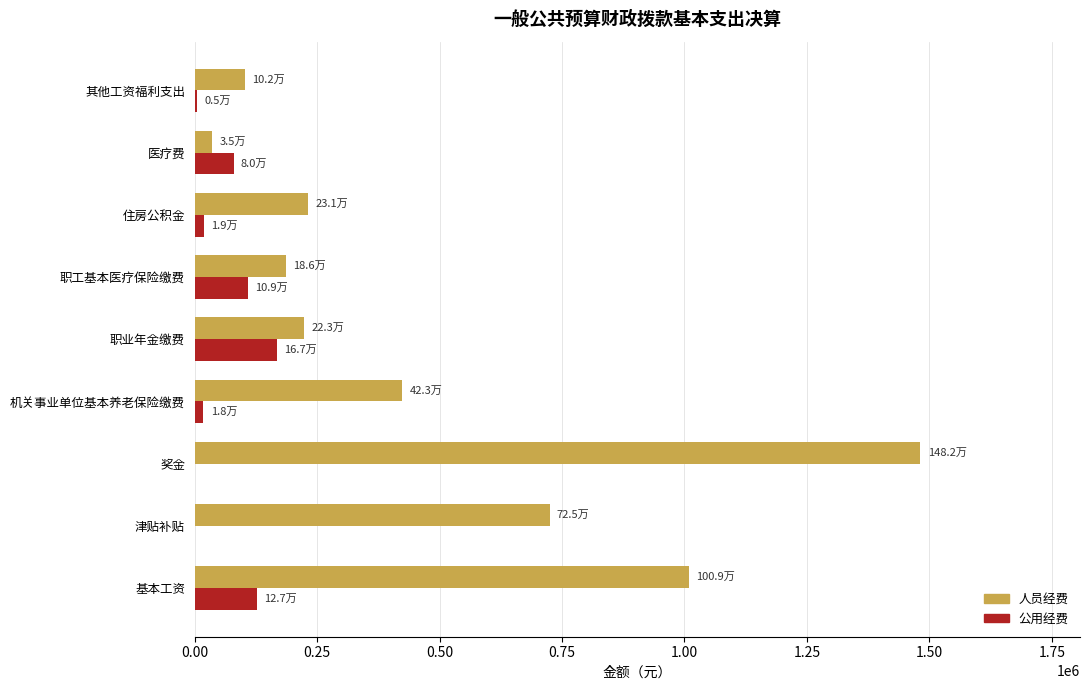

The 公用经费 series shows 167422.4 at 职业年金缴费. True or false?

True